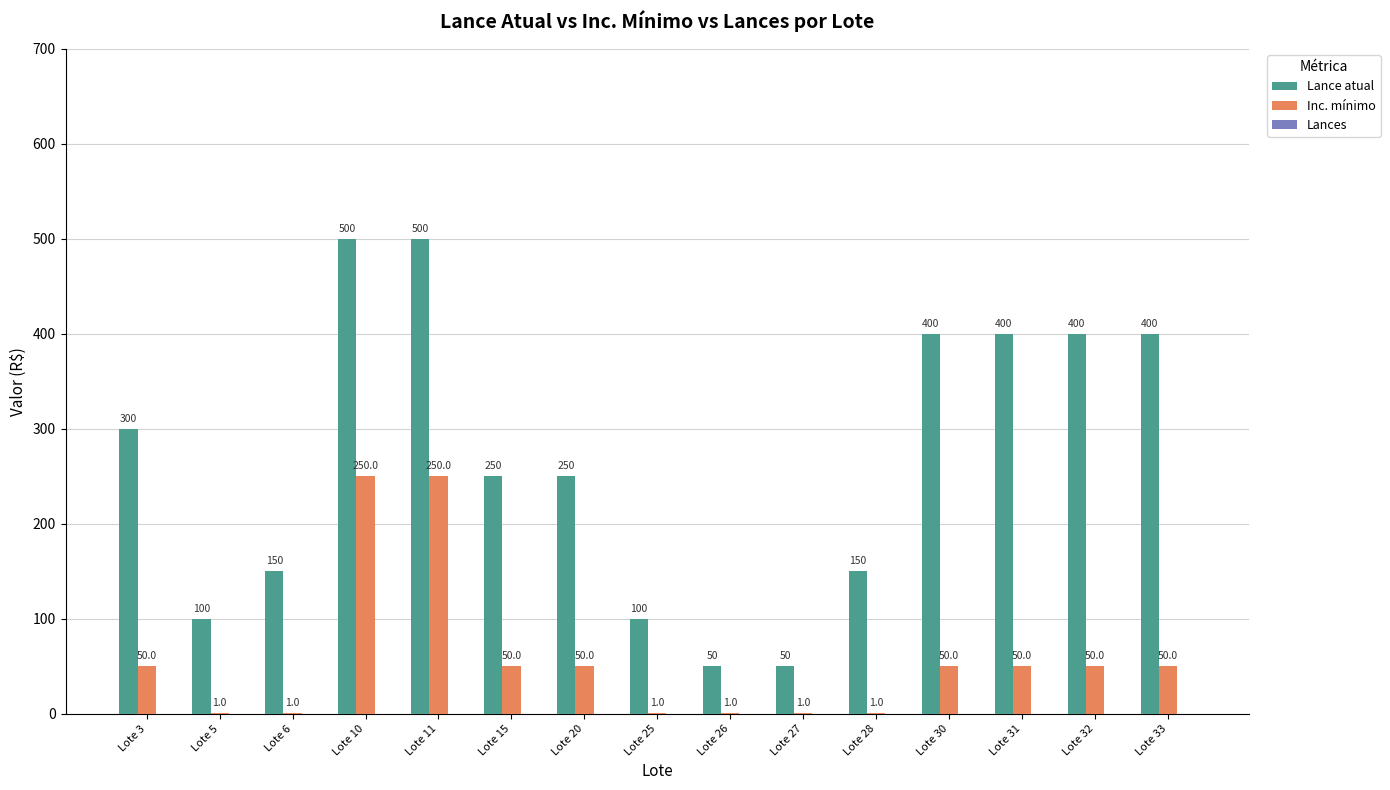

What is the total value across all series at Lote 3?

350